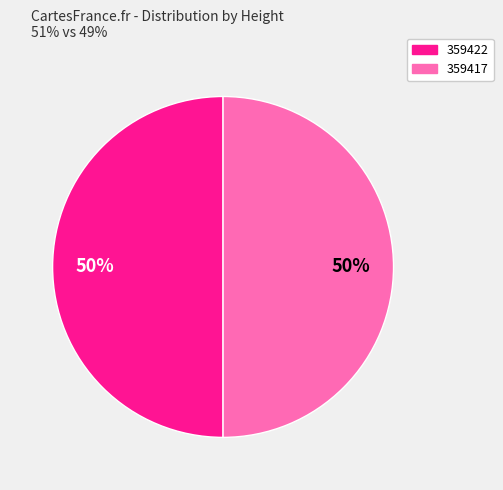

To the nearest percent, what portion does 359417 represent?

50%